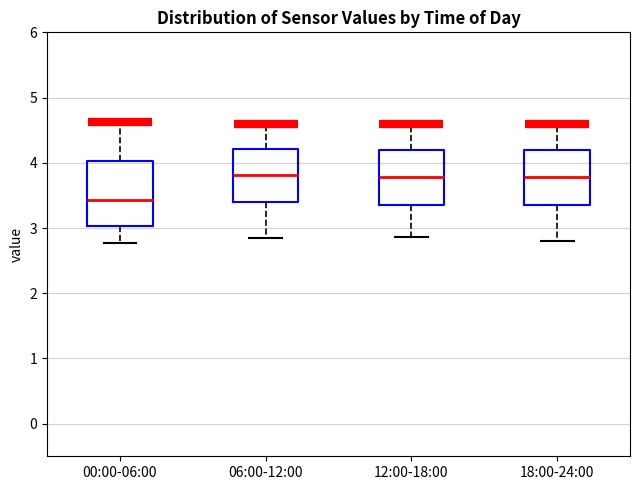

Comparing the boxes themselves (not the whiskers), which one is the tallest?

00:00-06:00